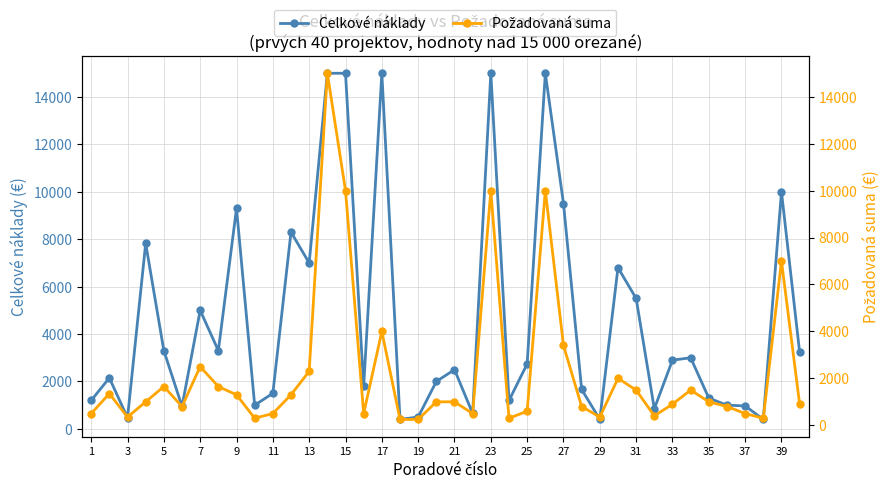

What is the difference between the second highest and minimum values in the Celkové náklady series?

14600